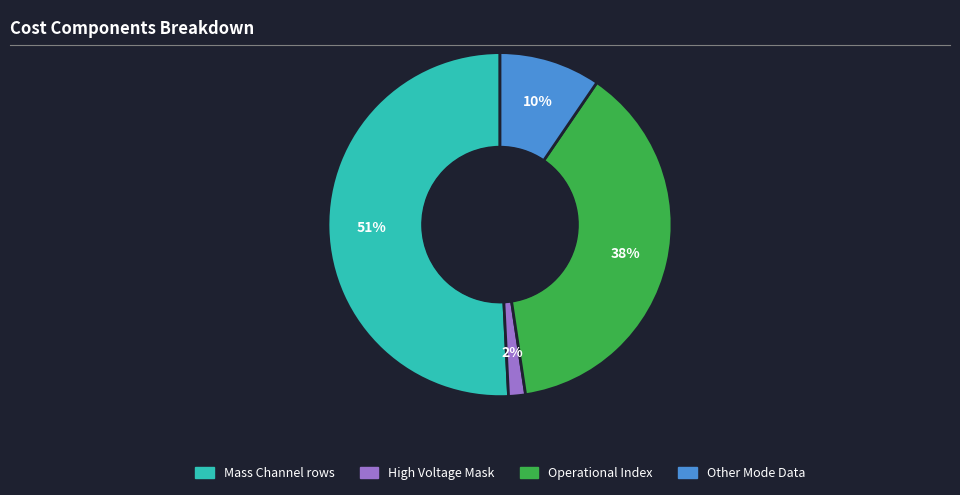

How many slices are in this pie chart?

4